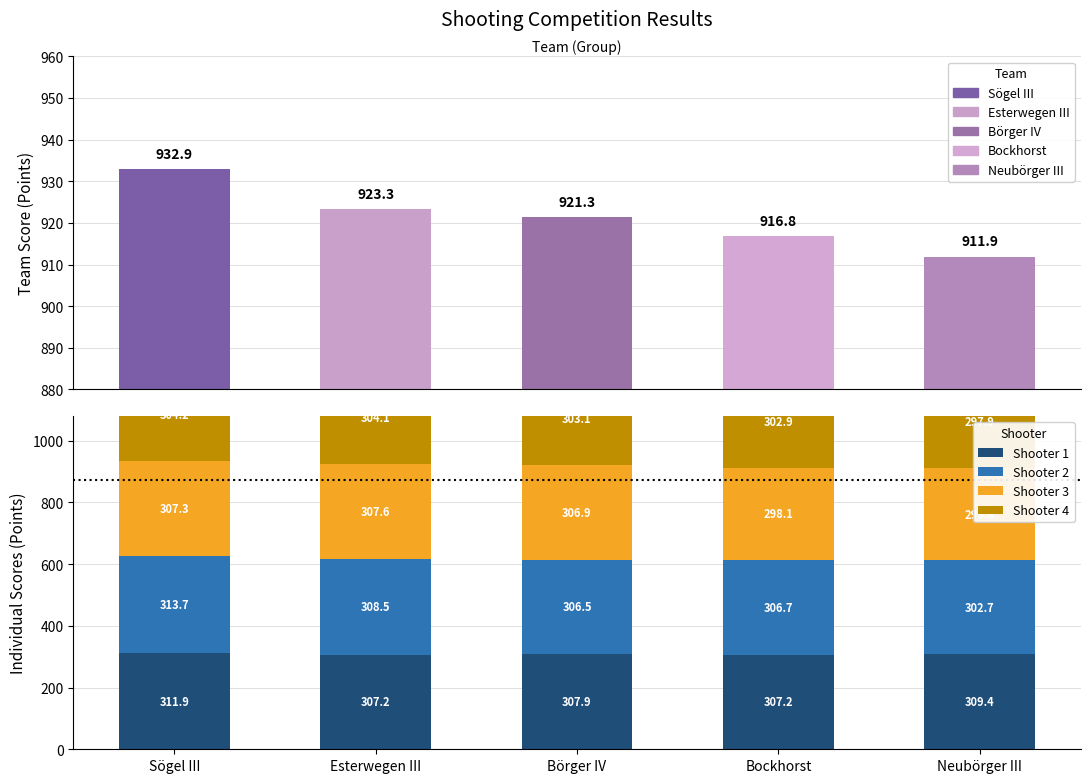

List the series in order of their peak value, highest first.

Shooter 2, Shooter 1, Shooter 3, Shooter 4